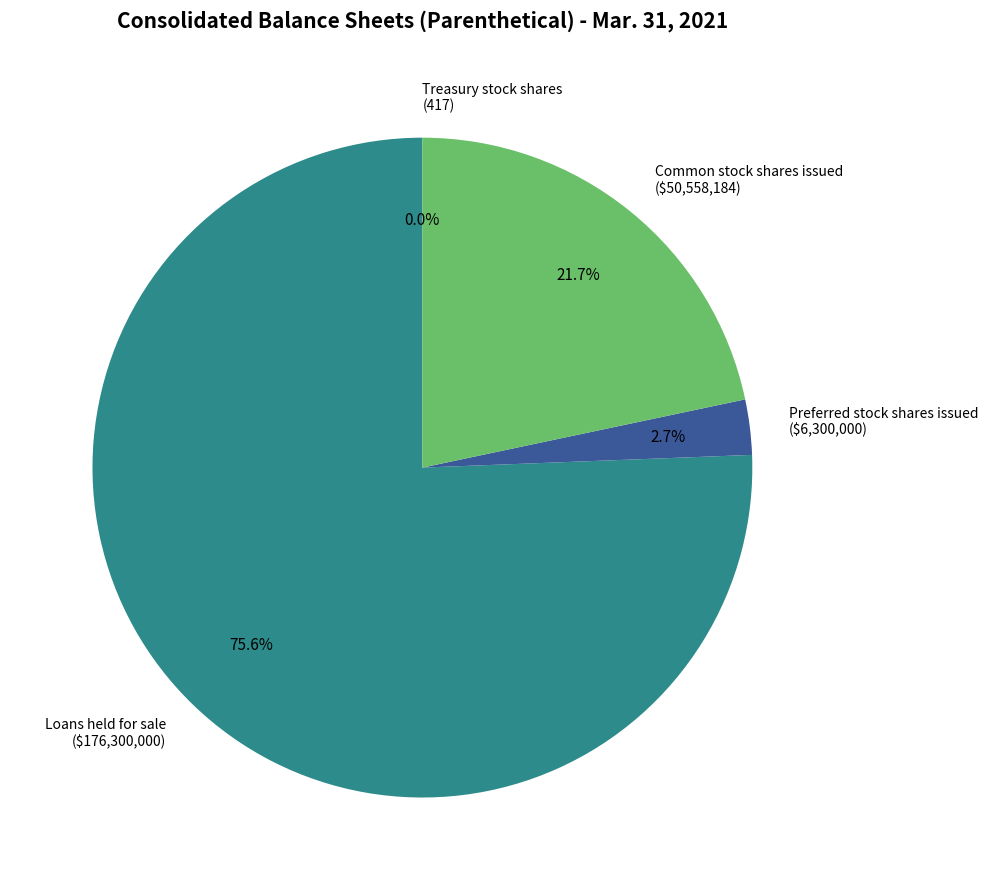

What percentage is the Common stock shares issued slice, to the nearest percent?

22%